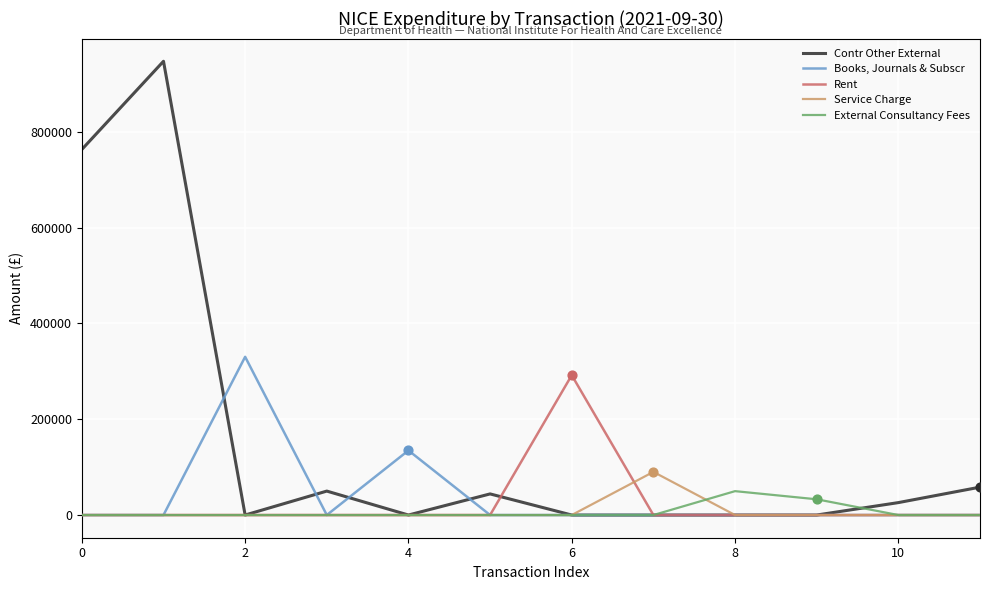

Which series has the largest total across all categories?

Contr Other External